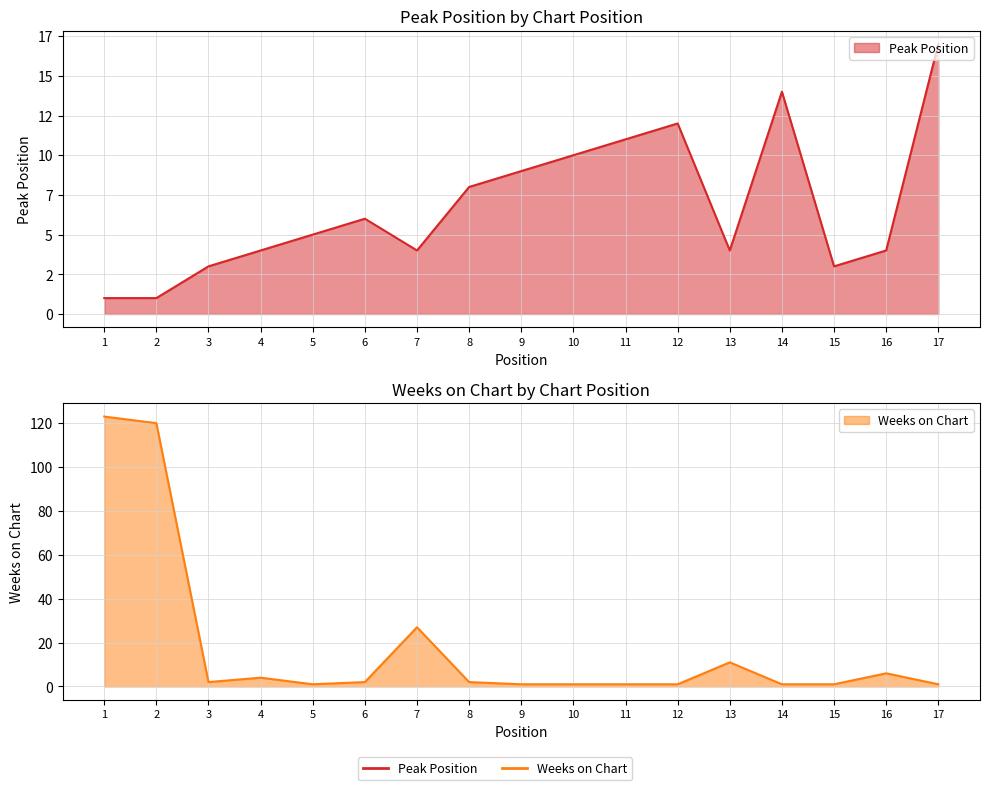

Between which two adjacent categories do Weeks on Chart and Peak Position first intersect?

2 and 3